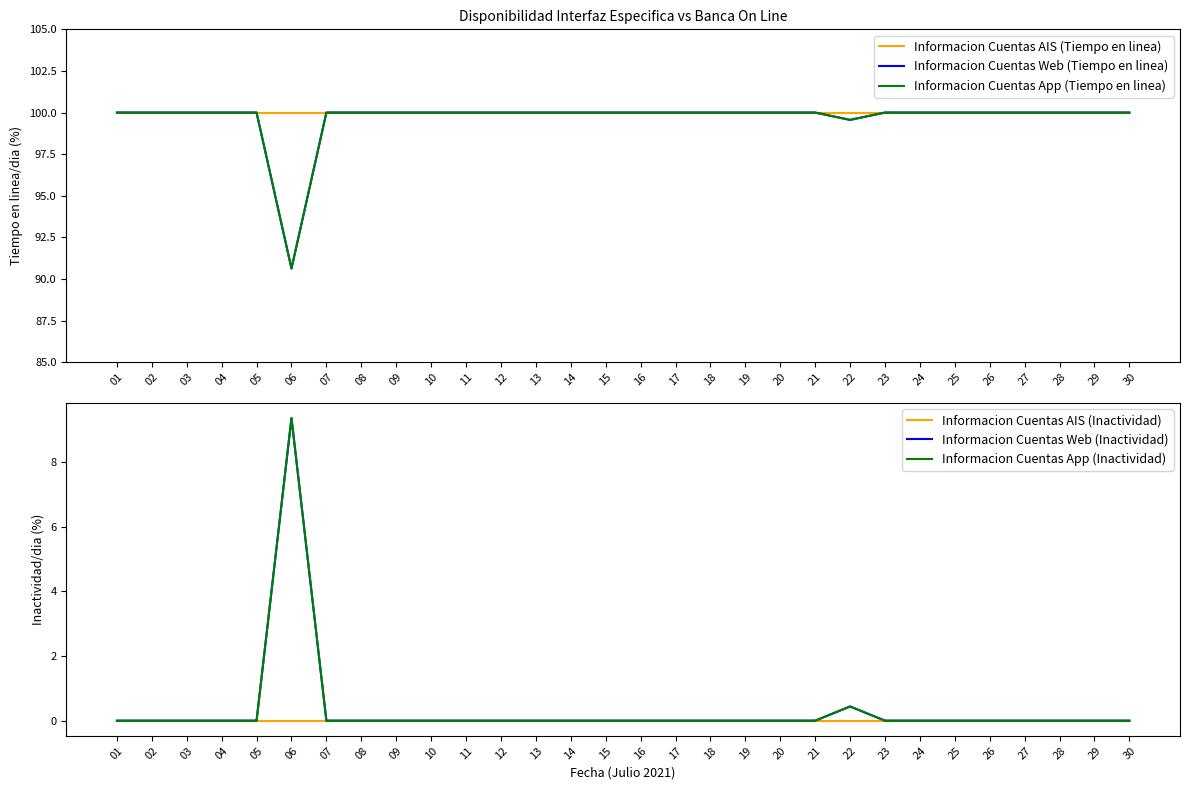

What is the total value across all series at 30?

300.0